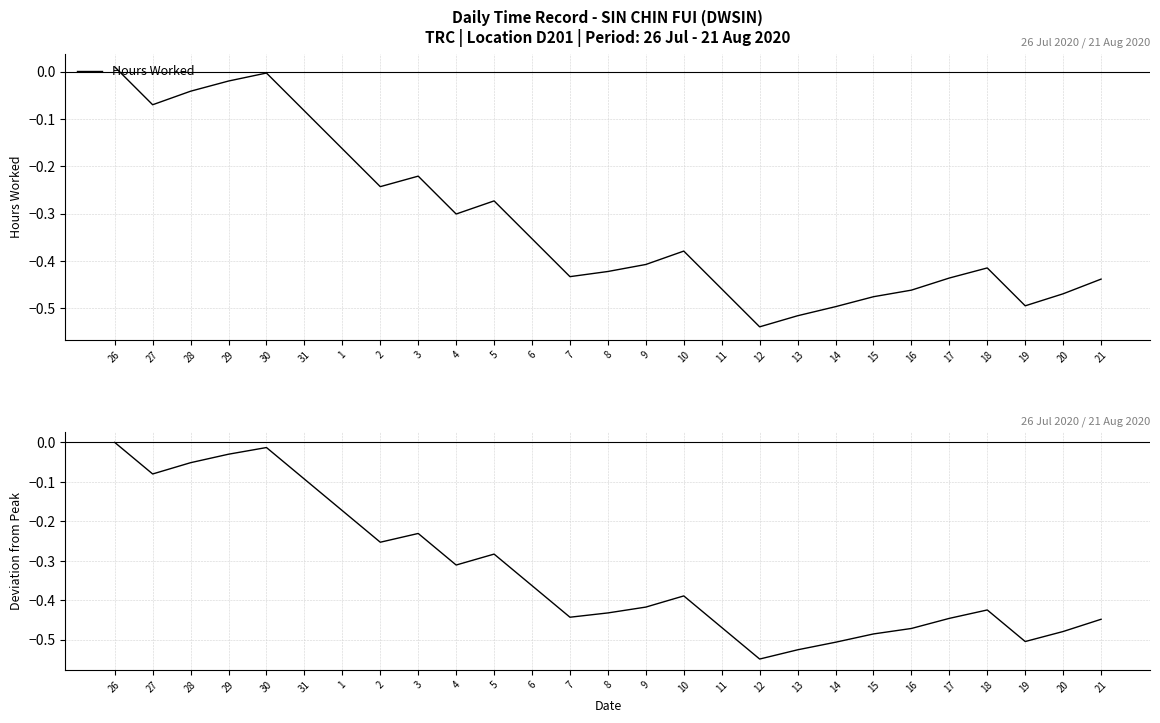

The chart shows a value of -0.3 at 13. True or false?

False